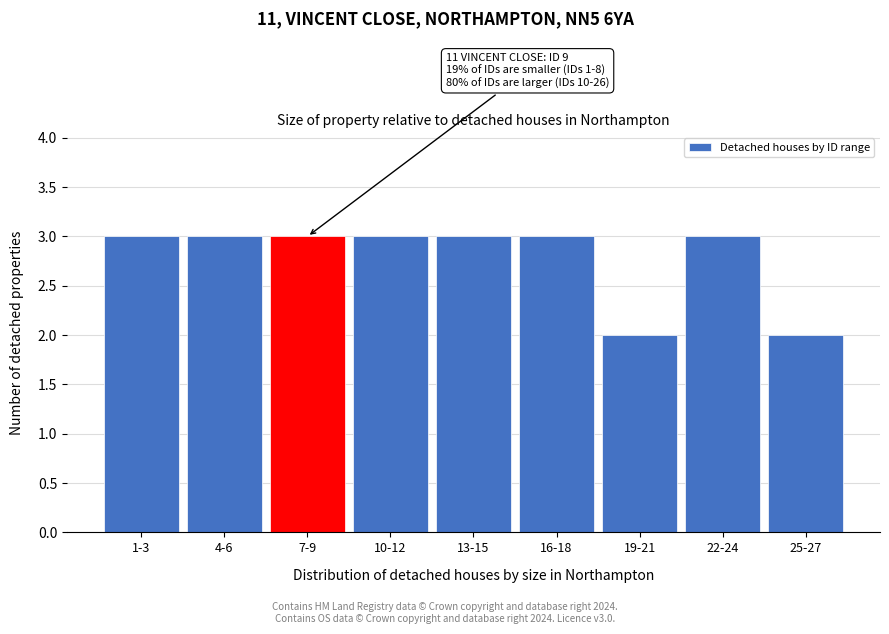

Reading left to right, list all the values displayed in this chart.

3	3	3	3	3	3	2	3	2